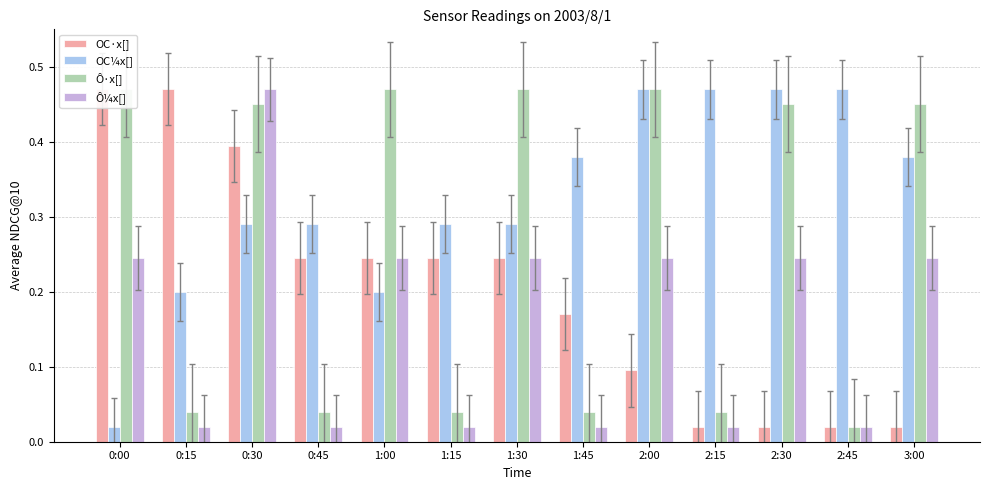

Reading left to right, extract all data points from this chart.

OC·x[]: 0:00=0.5	0:15=0.5	0:30=0.4	0:45=0.2	1:00=0.2	1:15=0.2	1:30=0.2	1:45=0.2	2:00=0.1	2:15=0.0	2:30=0.0	2:45=0.0	3:00=0.0
OC¼x[]: 0:00=0.0	0:15=0.2	0:30=0.3	0:45=0.3	1:00=0.2	1:15=0.3	1:30=0.3	1:45=0.4	2:00=0.5	2:15=0.5	2:30=0.5	2:45=0.5	3:00=0.4
Ô·x[]: 0:00=0.5	0:15=0.0	0:30=0.5	0:45=0.0	1:00=0.5	1:15=0.0	1:30=0.5	1:45=0.0	2:00=0.5	2:15=0.0	2:30=0.5	2:45=0.0	3:00=0.5
Ô¼x[]: 0:00=0.2	0:15=0.0	0:30=0.5	0:45=0.0	1:00=0.2	1:15=0.0	1:30=0.2	1:45=0.0	2:00=0.2	2:15=0.0	2:30=0.2	2:45=0.0	3:00=0.2